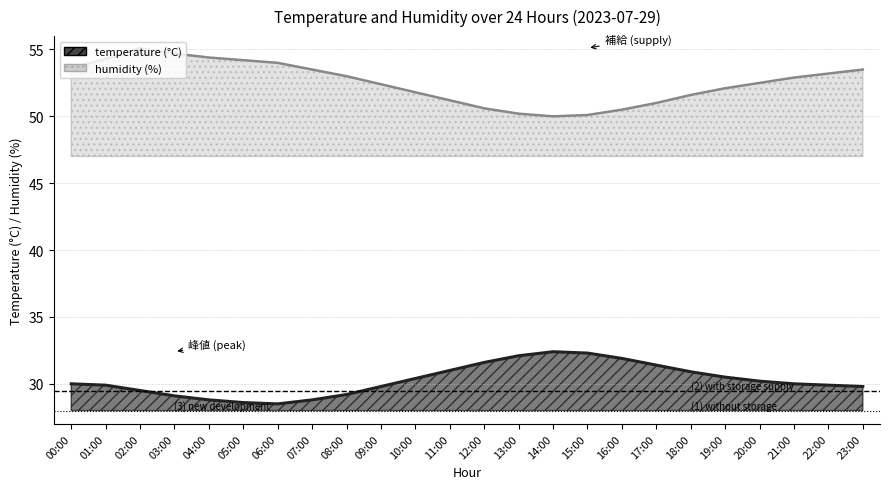

List the labels in order of humidity value, largest first.

02:00, 03:00, 04:00, 01:00, 05:00, 06:00, 00:00, 07:00, 23:00, 22:00, 08:00, 21:00, 20:00, 09:00, 19:00, 10:00, 18:00, 11:00, 17:00, 12:00, 16:00, 13:00, 15:00, 14:00